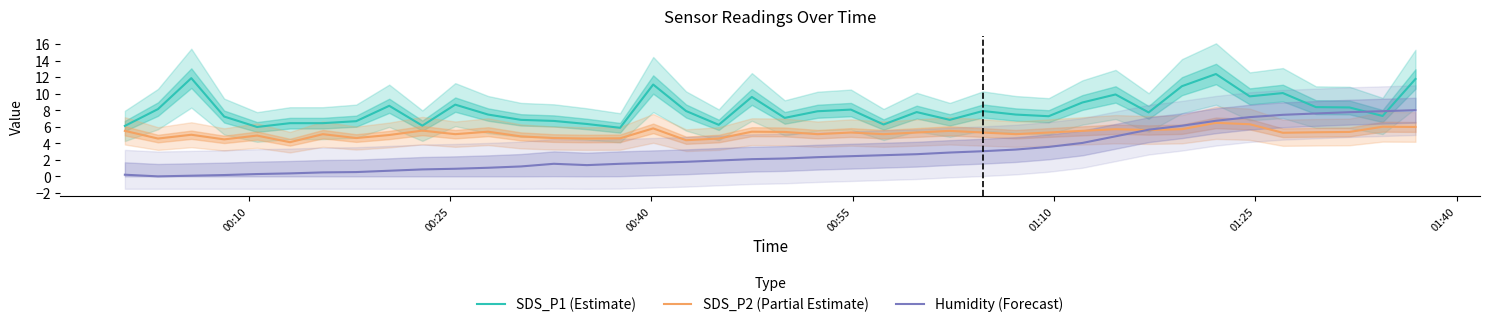

Which series ends up on top after the final intersection of Humidity (Forecast) and SDS_P1 (Estimate)?

SDS_P1 (Estimate)